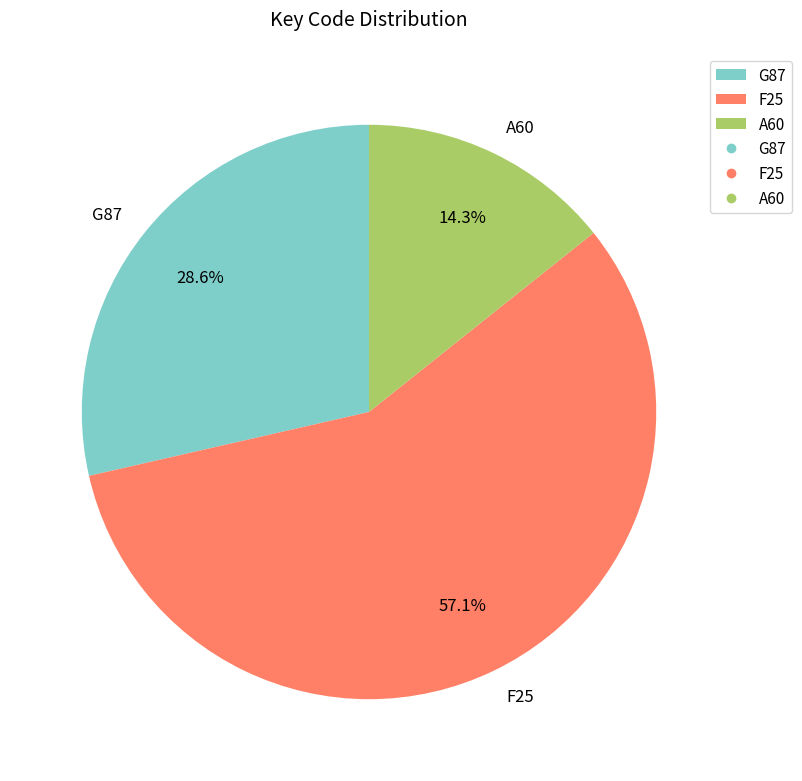

Which has a higher value, G87 or F25?

F25